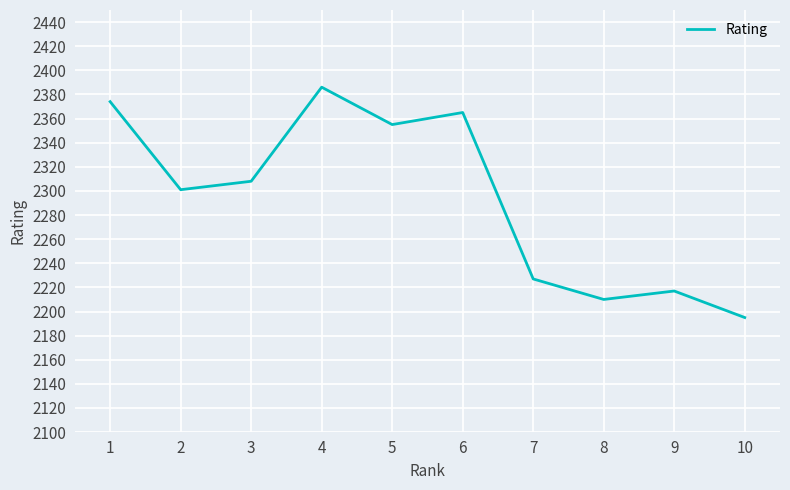

Reading left to right, transcribe all the data shown in this chart.

2374	2301	2308	2386	2355	2365	2227	2210	2217	2195